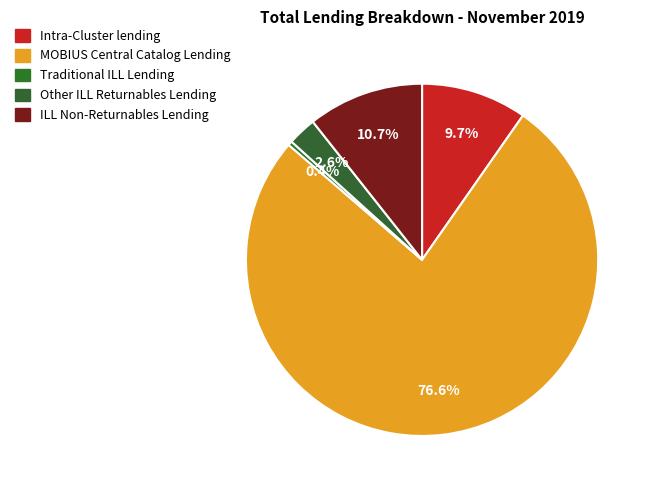

How many segments does this pie chart have?

5